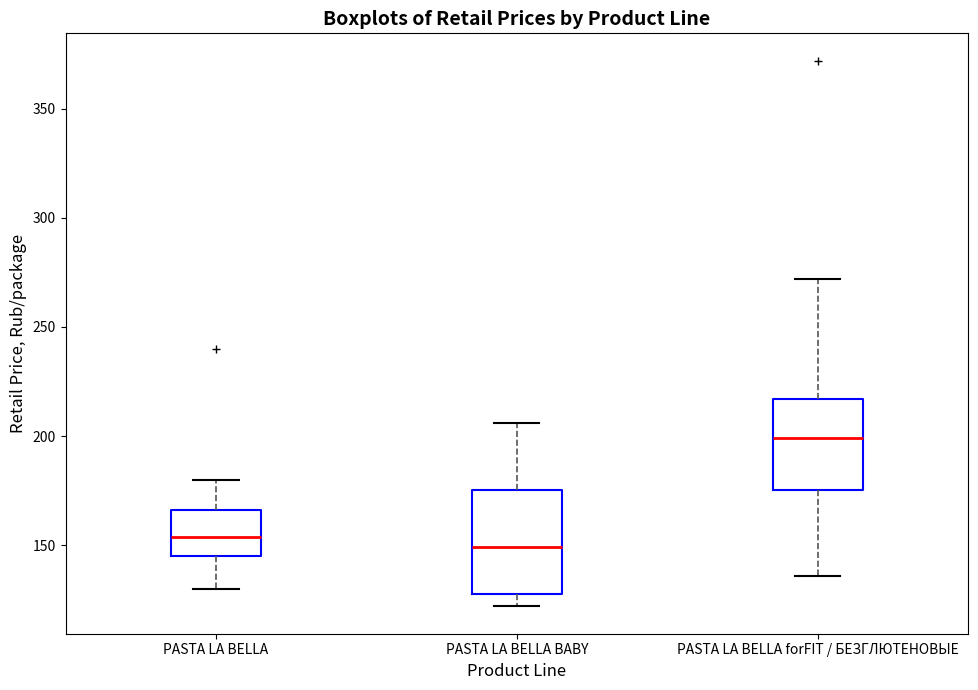

Where does the lower whisker of the box for PASTA LA BELLA forFIT / БЕЗГЛЮТЕНОВЫЕ end on the y-axis? The values are not printed on the chart, so give them approximately, as read against the axis.

135